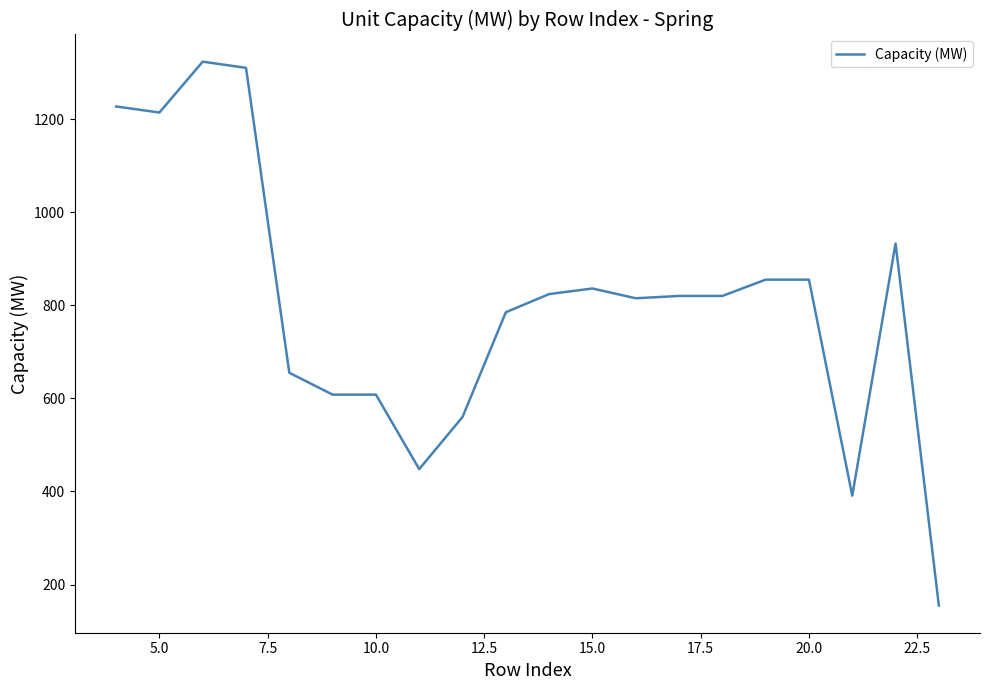

What is the sum of all values?

16041.8